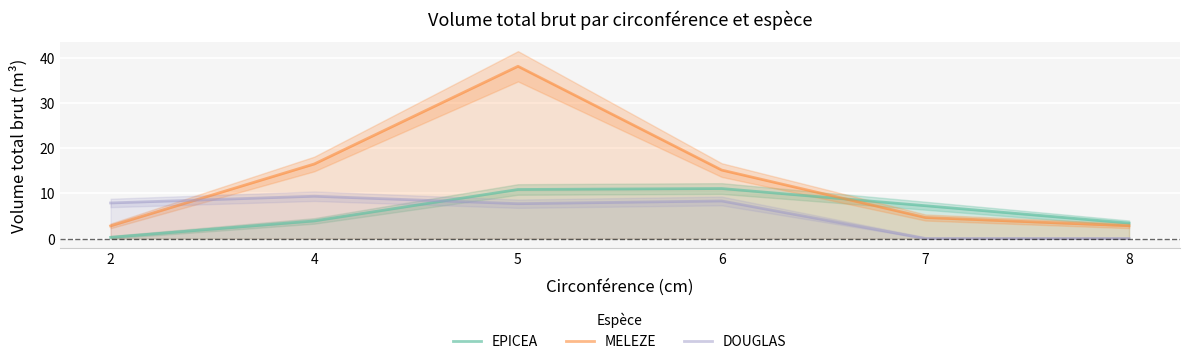

After their last crossing, which series has the higher values: MELEZE or EPICEA?

EPICEA